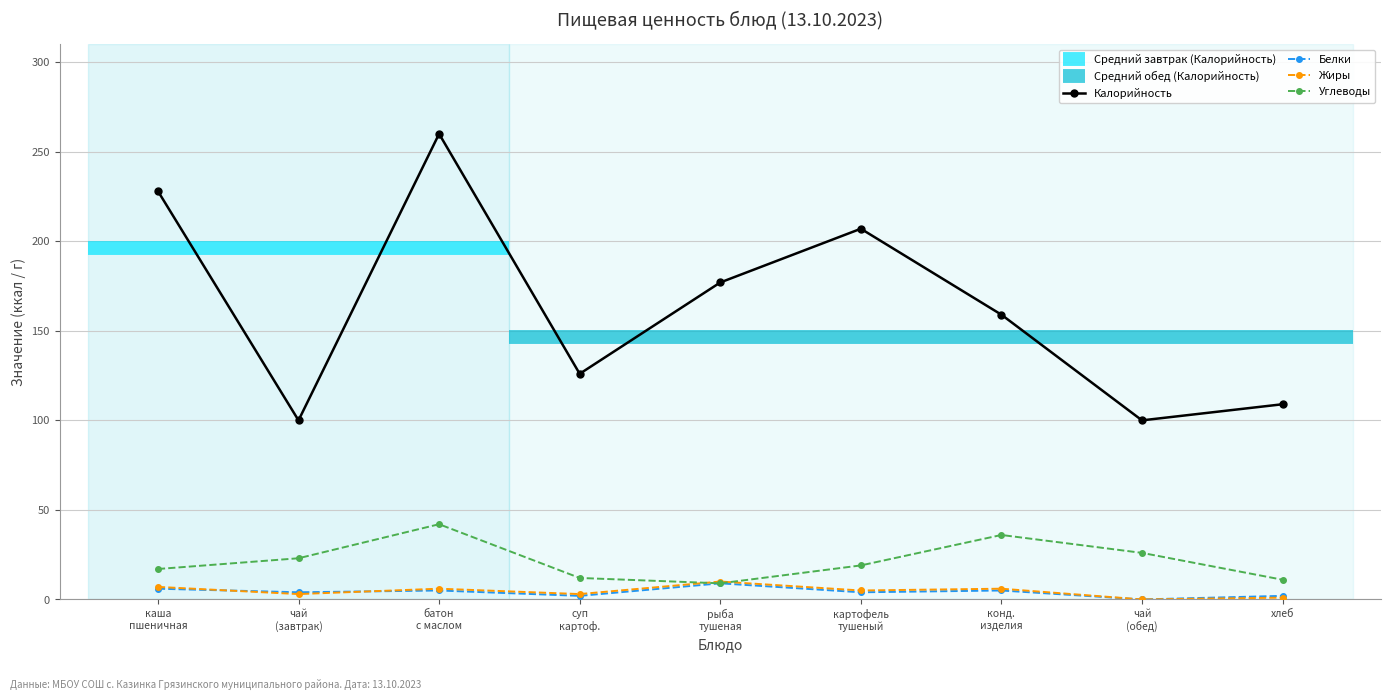

Which series has the largest range (max minus min)?

Калорийность